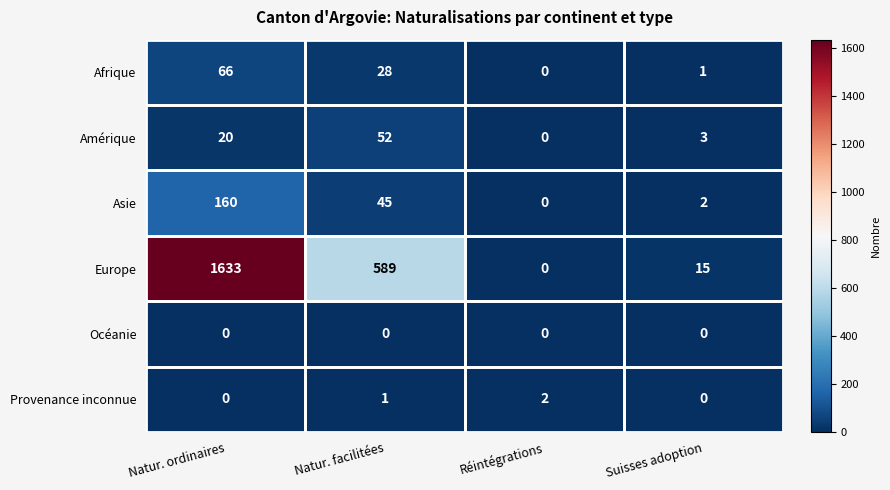

At which category does the chart reach its peak across all series?

Natur. ordinaires